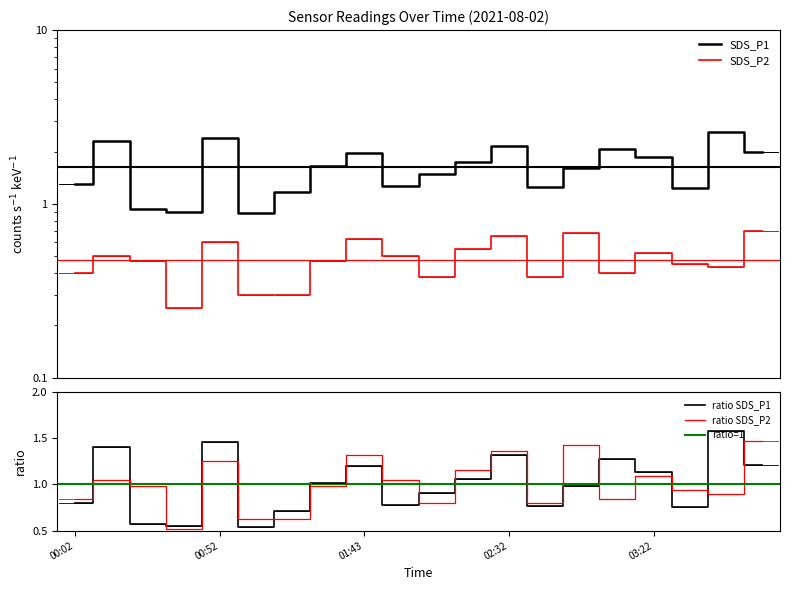

What is the maximum value for SDS_P2?

0.7